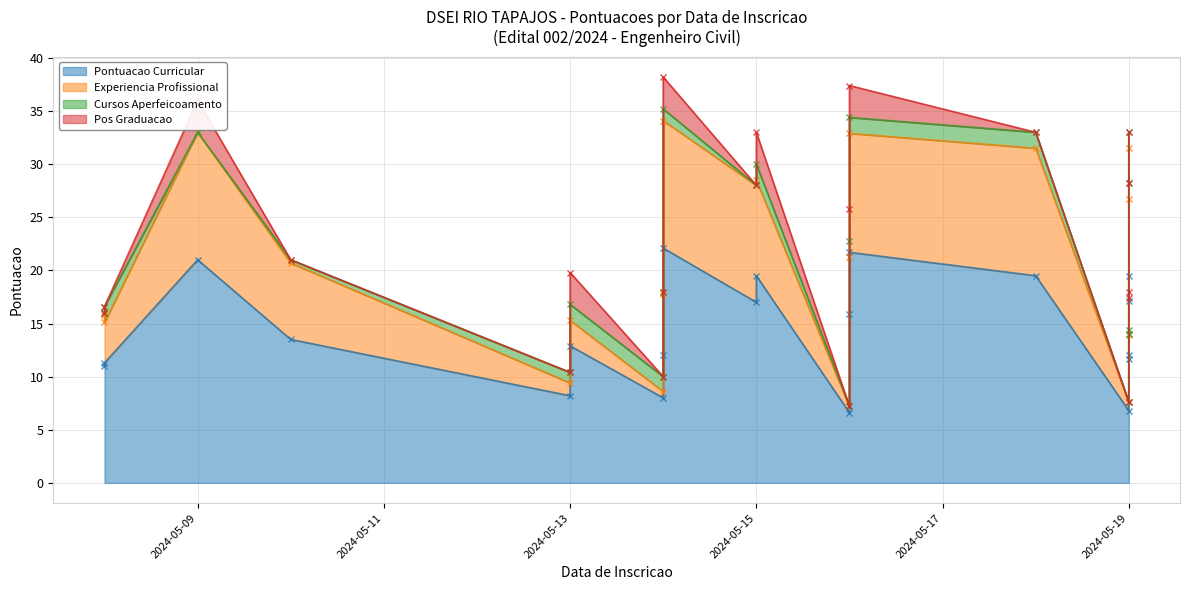

What is the value of the Pos Graduacao point at the 8th from the left?

3.0